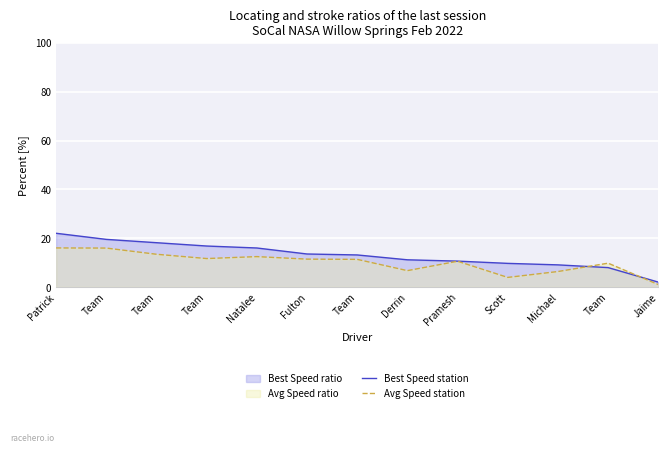

Reading right to left, extract all data points from this chart.

Best Speed station: Jaime=2.0	Team=7.9	Michael=9.1	Scott=9.7	Pramesh=10.6	Derrin=11.1	Team=13.1	Fulton=13.5	Natalee=16.0	Team=16.8	Team=18.1	Team=19.5	Patrick=22.0
Avg Speed station: Jaime=1.0	Team=9.8	Michael=6.3	Scott=3.9	Pramesh=10.6	Derrin=6.7	Team=11.3	Fulton=11.4	Natalee=12.4	Team=11.7	Team=13.4	Team=15.9	Patrick=16.0